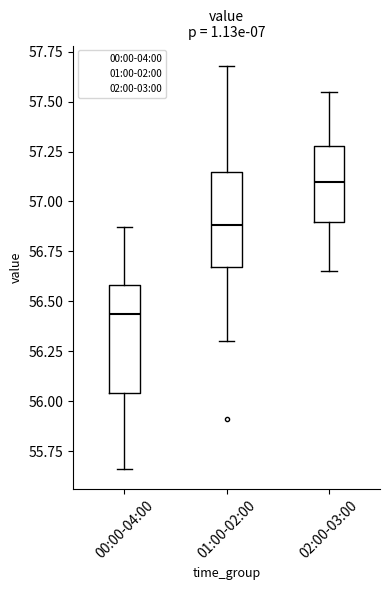

Which box is the tallest, from its lower edge to its upper edge?

00:00-04:00